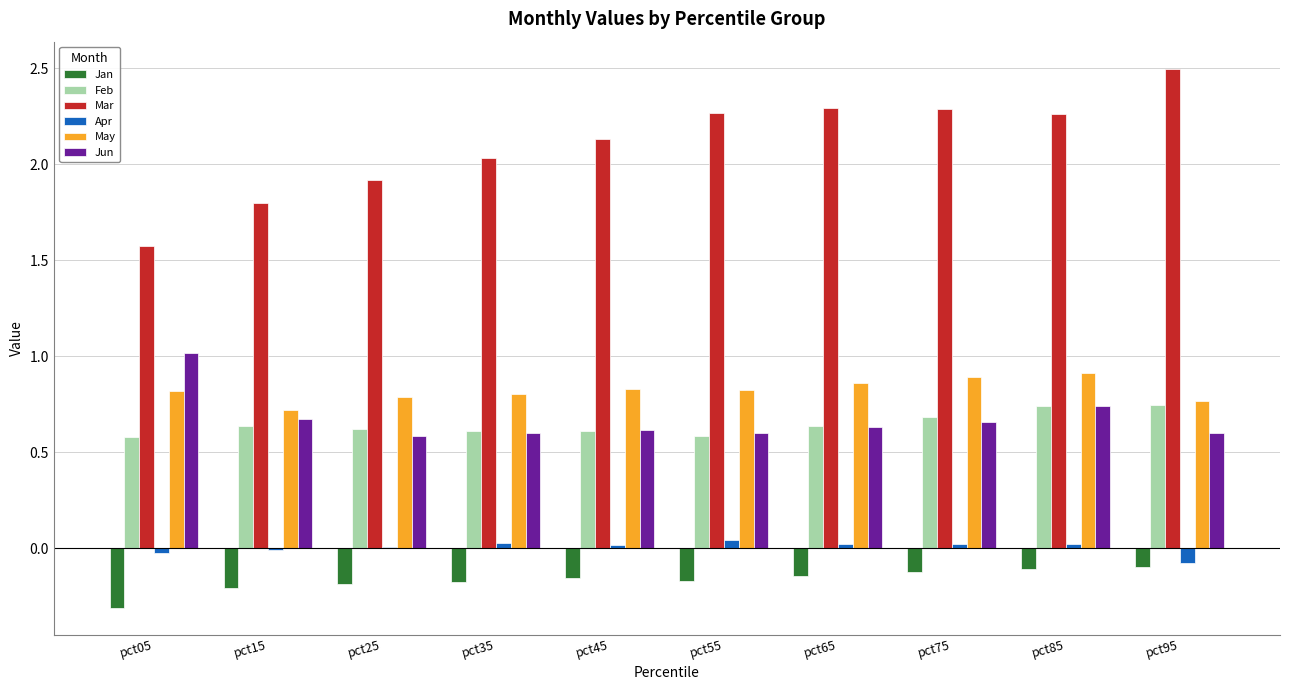

What are all the series names shown in the legend?

Jan, Feb, Mar, Apr, May, Jun